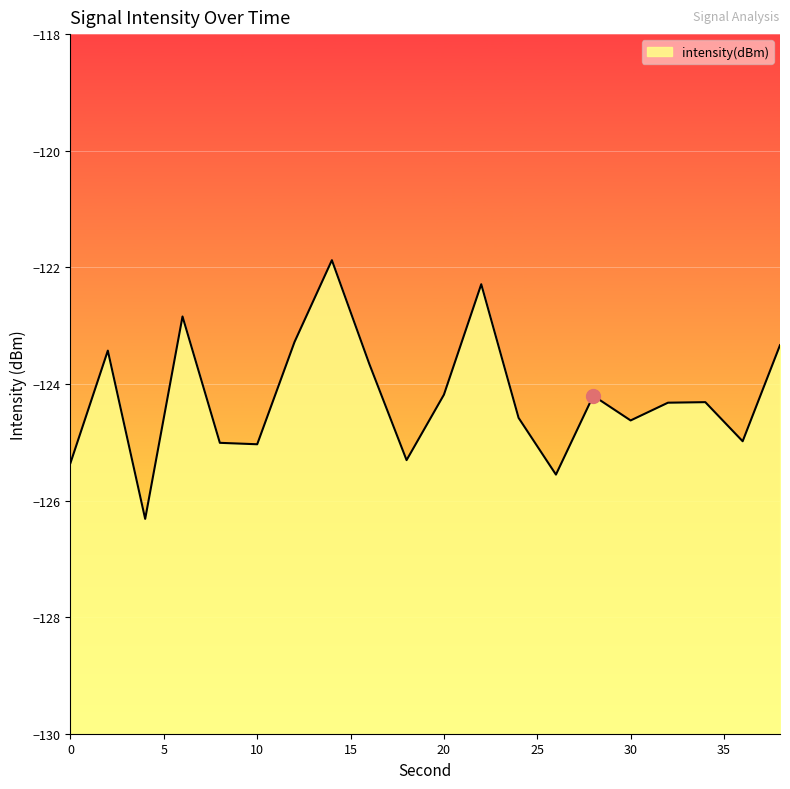

Rank the categories by value from highest to lowest.

14, 22, 6, 12, 38, 2, 16, 20, 28, 34, 32, 24, 30, 36, 8, 10, 18, 0, 26, 4